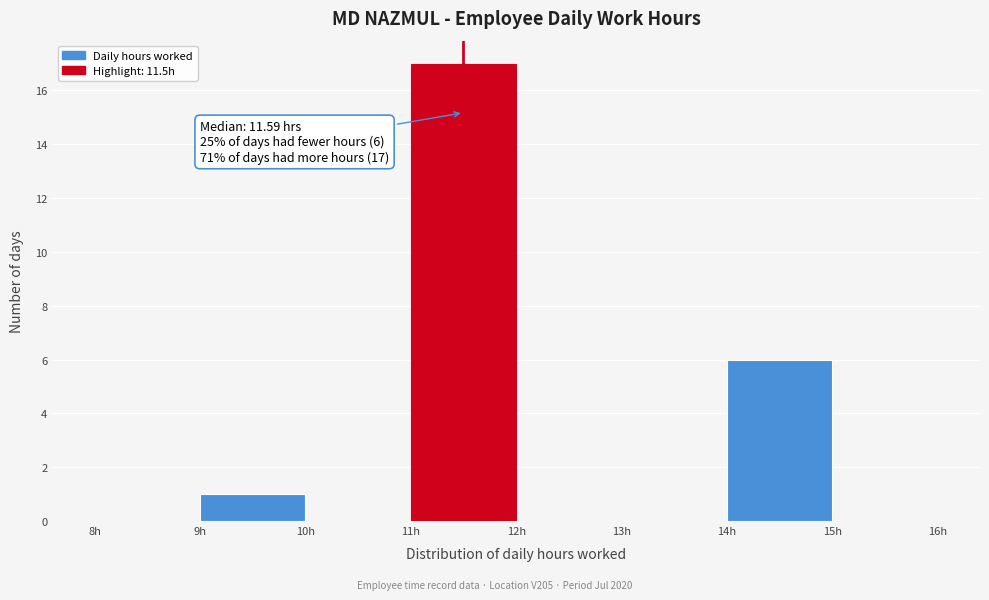

Over which range of the x-axis is the bar tallest?

11 to 12